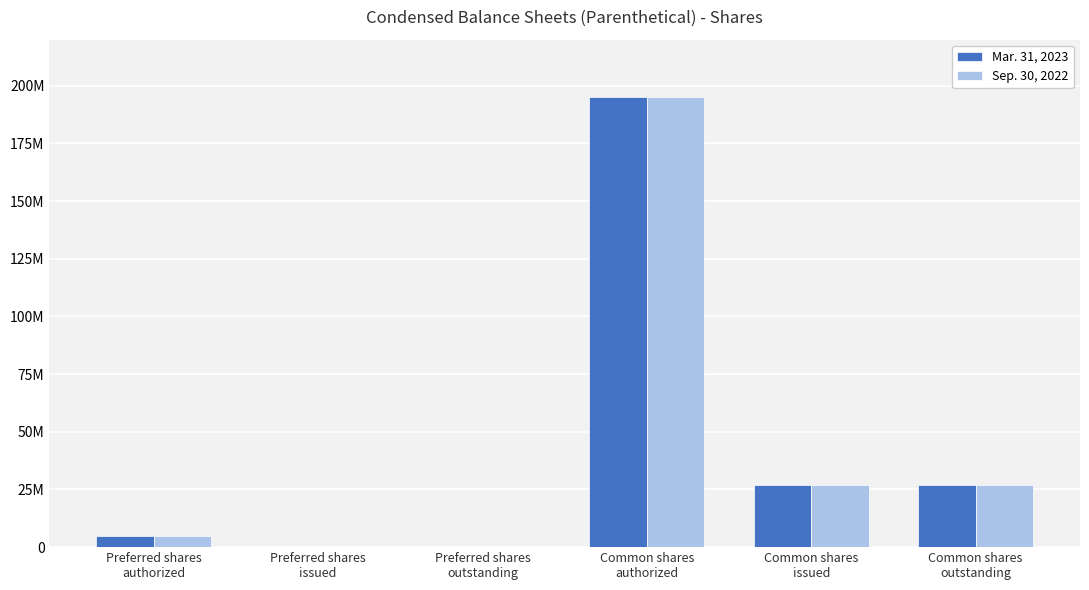

What is the difference between the maximum and minimum values in the Mar. 31, 2023 series?

195000000